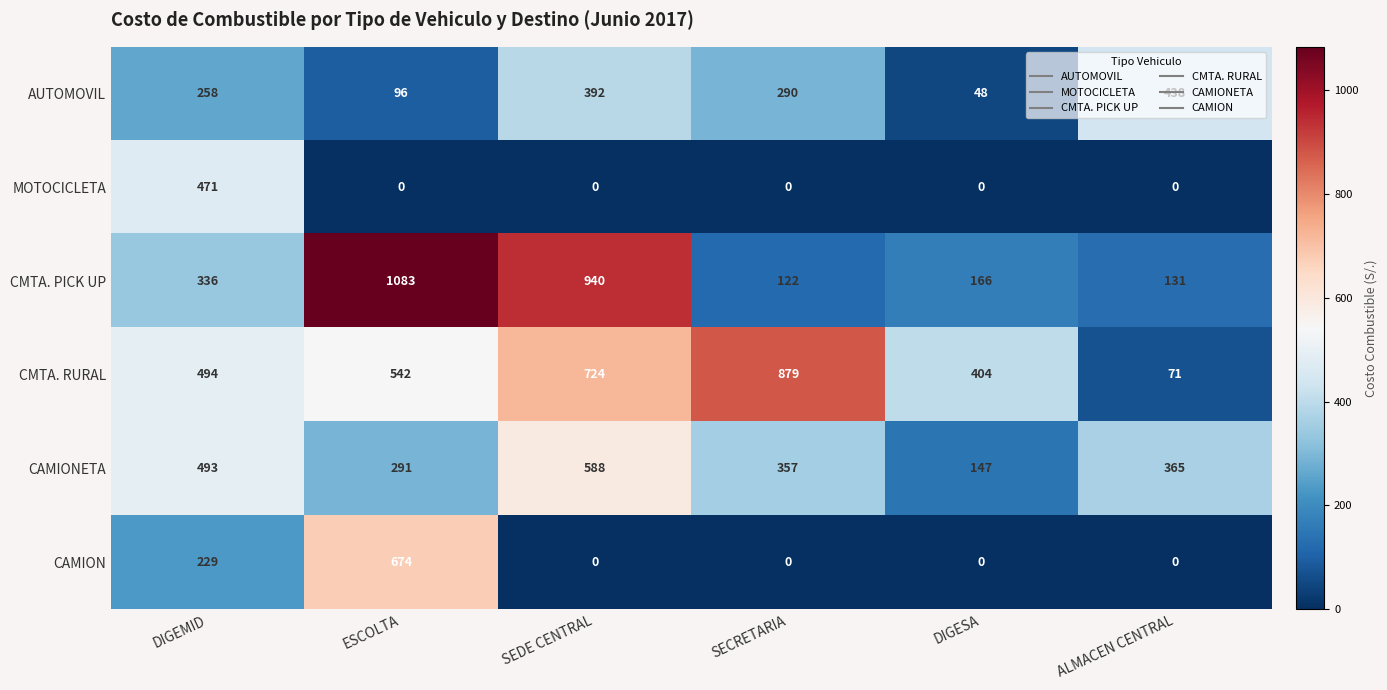

What is the minimum value for CMTA. PICK UP?

122